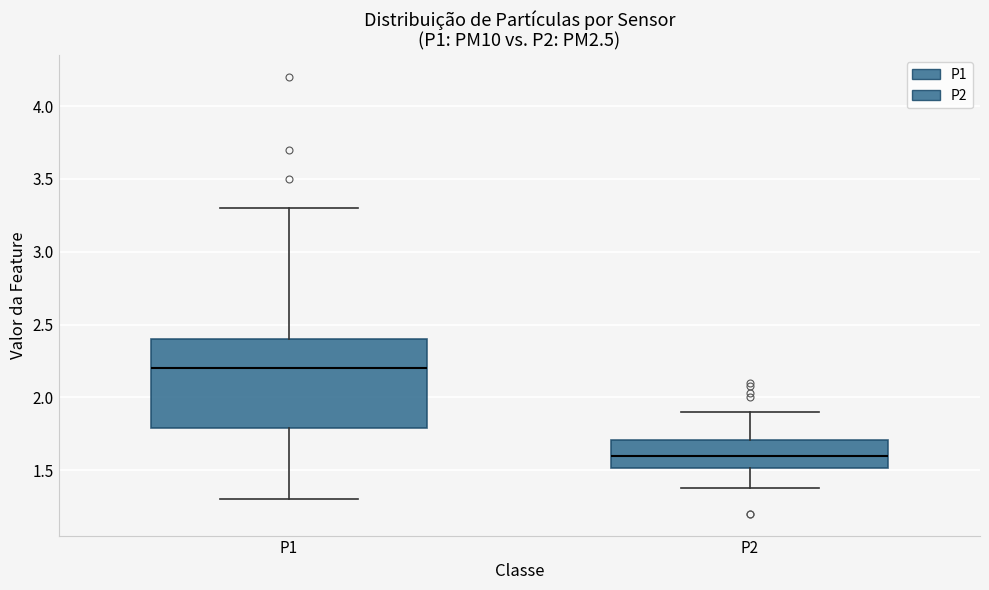

Which box is the tallest, from its lower edge to its upper edge?

P1